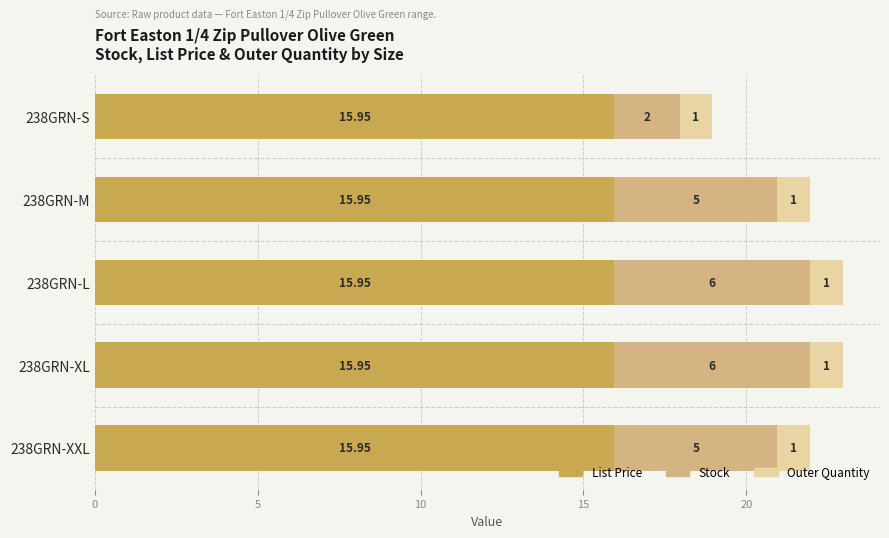

What are all the series names shown in the legend?

List Price, Stock, Outer Quantity